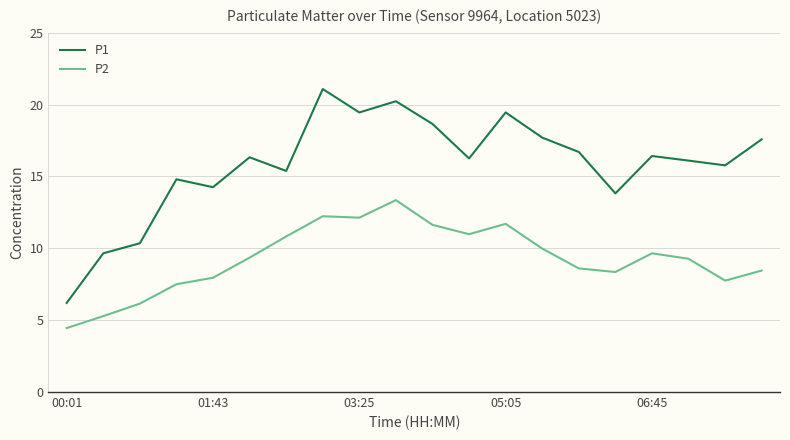

Which series has the largest total across all categories?

P1